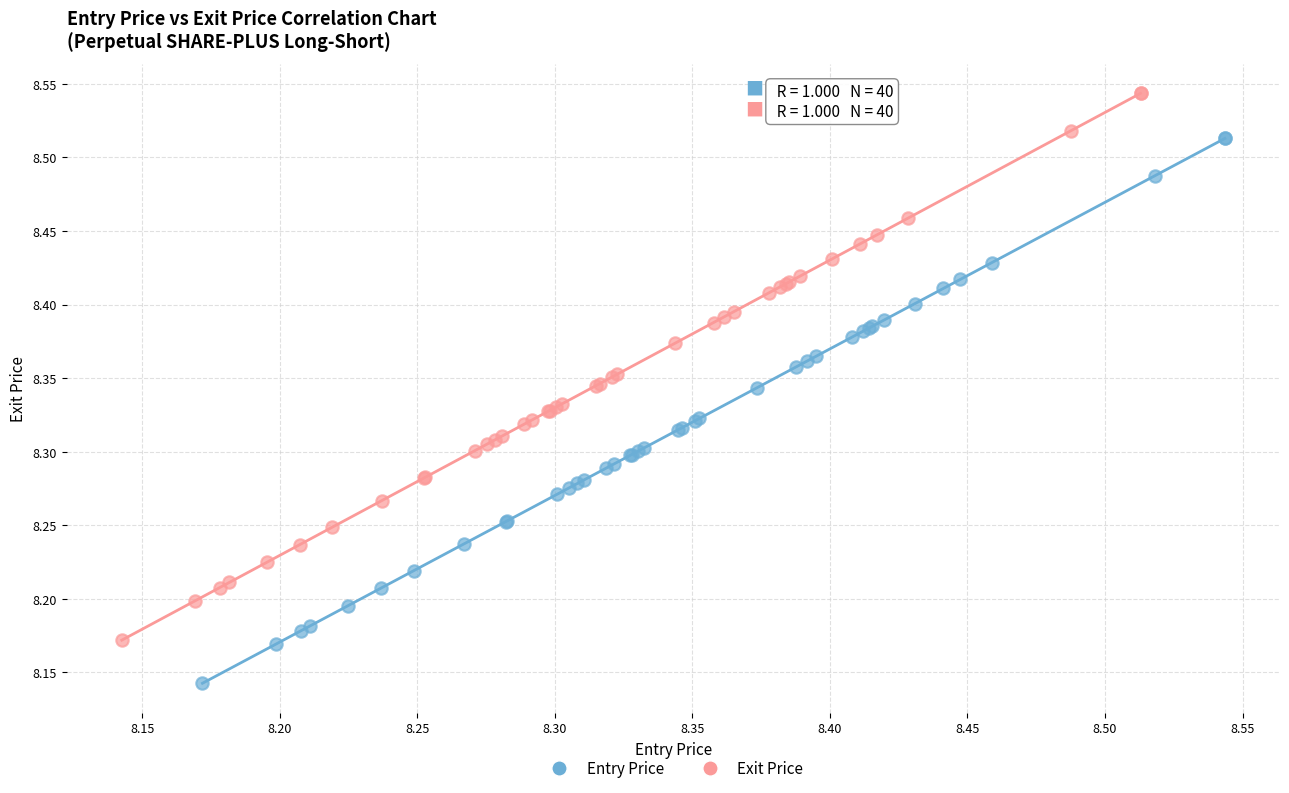

Which series contains the lowest Y value?

Entry Price